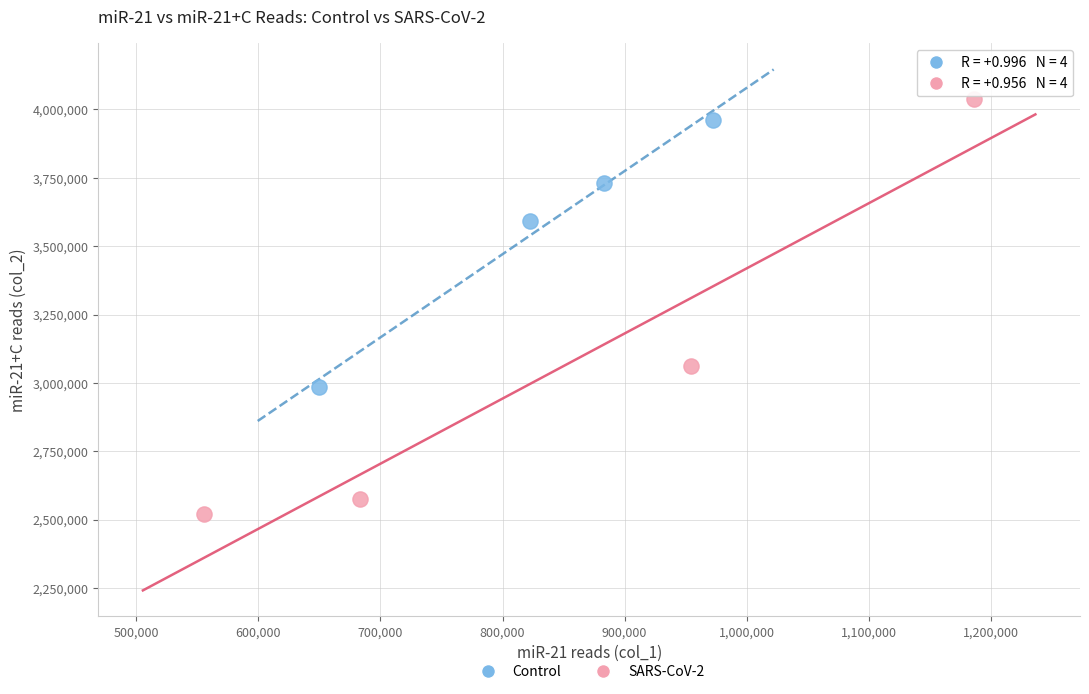

Which series has the widest spread of Y values?

SARS-CoV-2